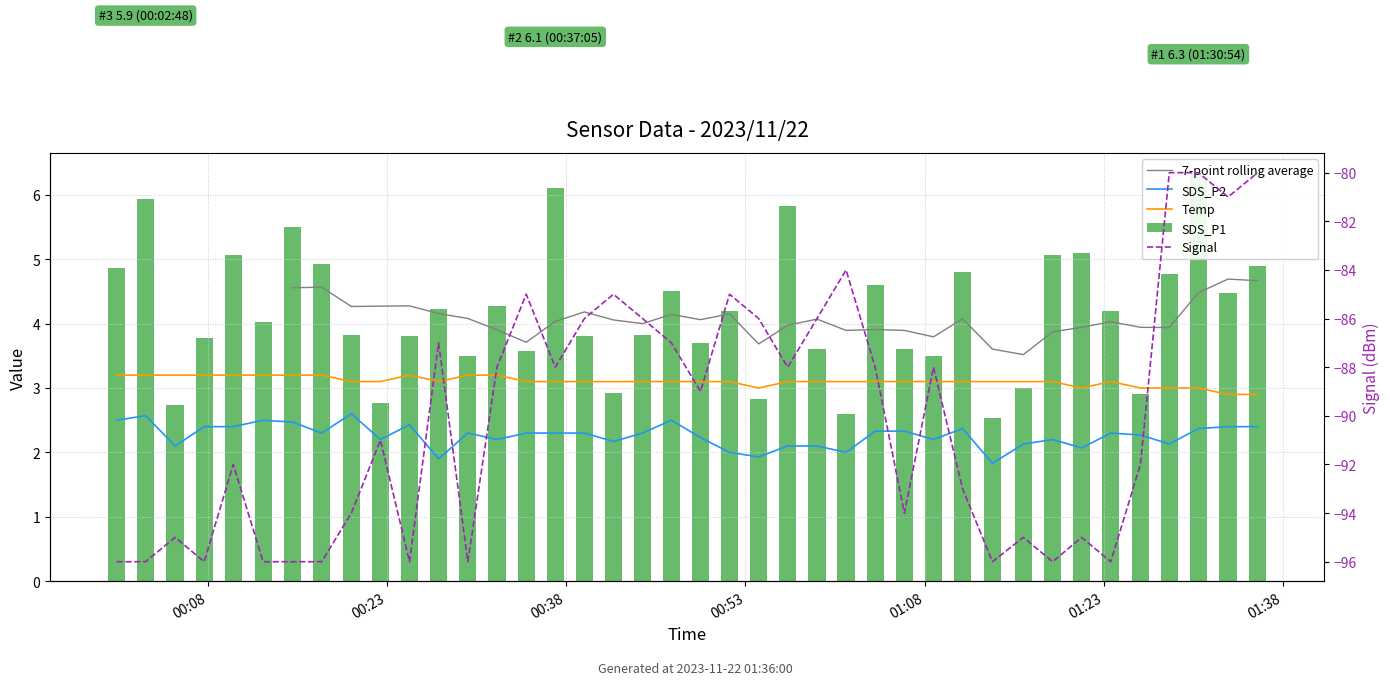

What position from the right is 2023/11/22 00:49:14?

20